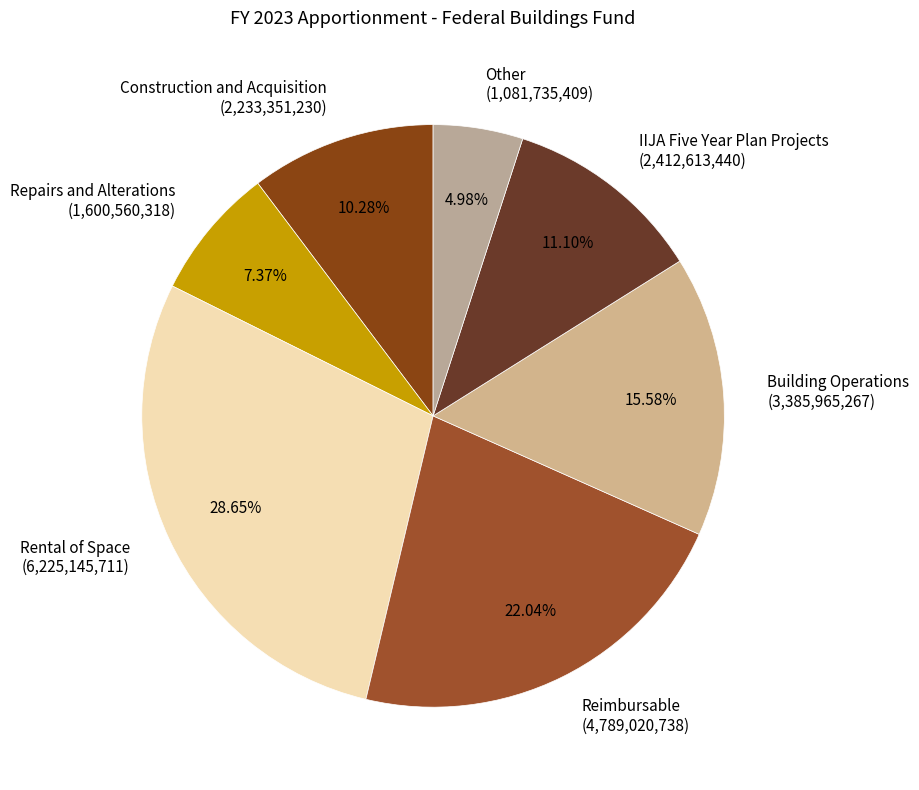

Which slice is the largest?

Rental of Space